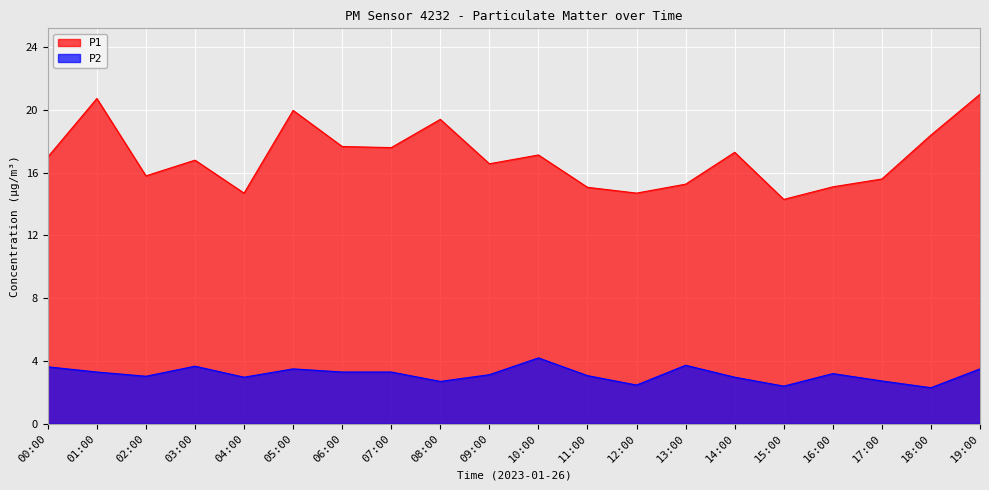

What is the difference between the maximum and minimum values in the P1 series?

6.7